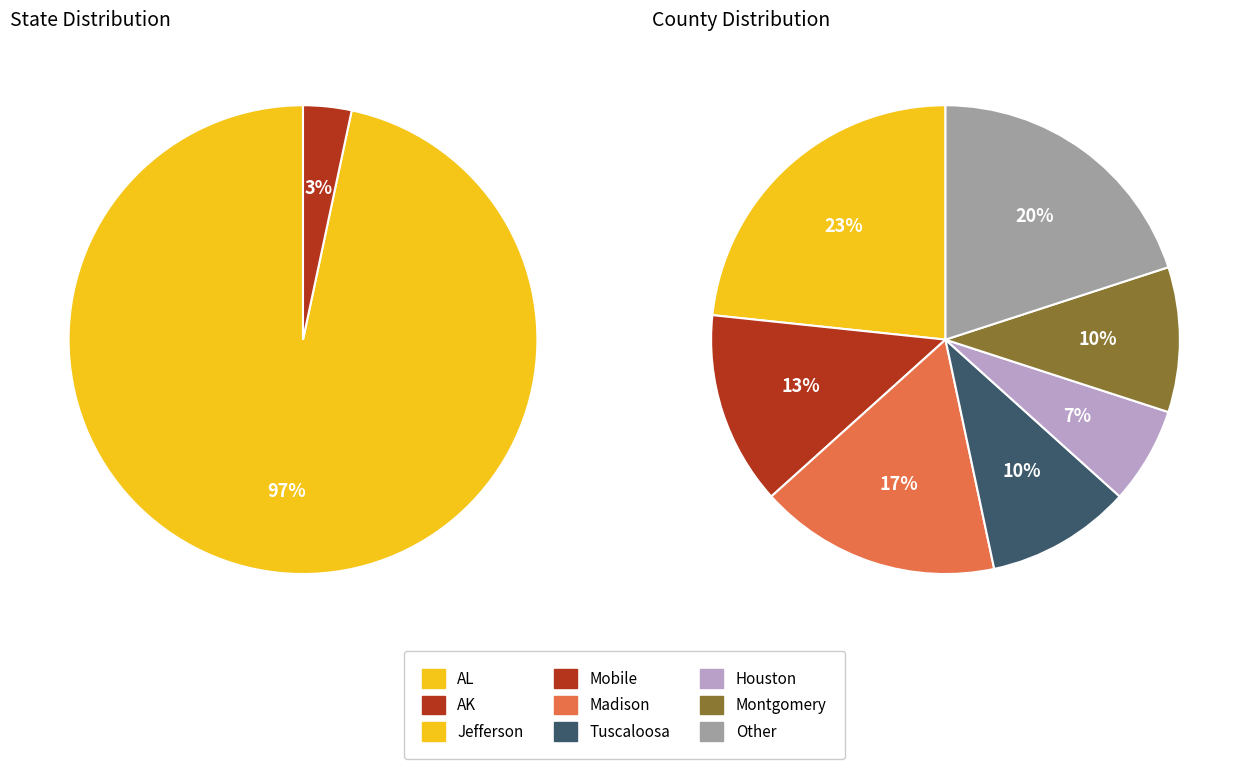

Count the number of slices in the pie.

2